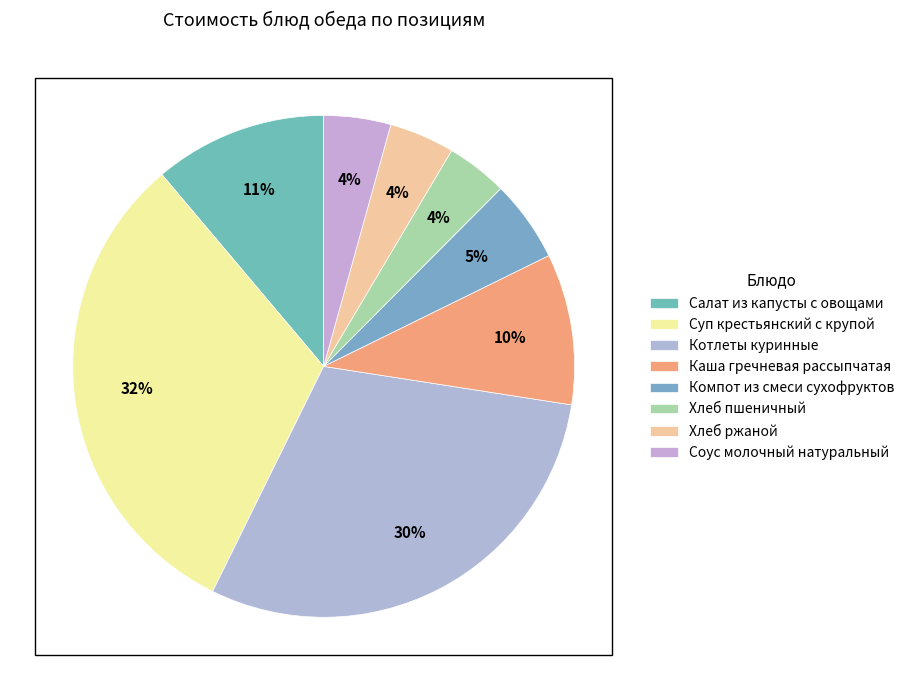

Is the sum of Котлеты куринные and Соус молочный натуральный greater than half?

No